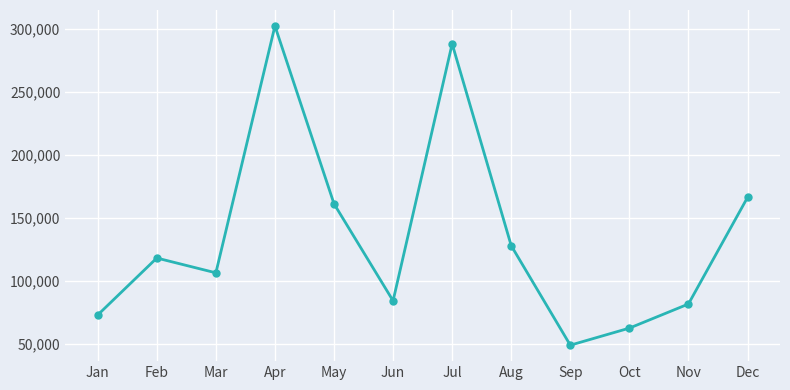

At which category does the chart reach its peak across all series?

Apr